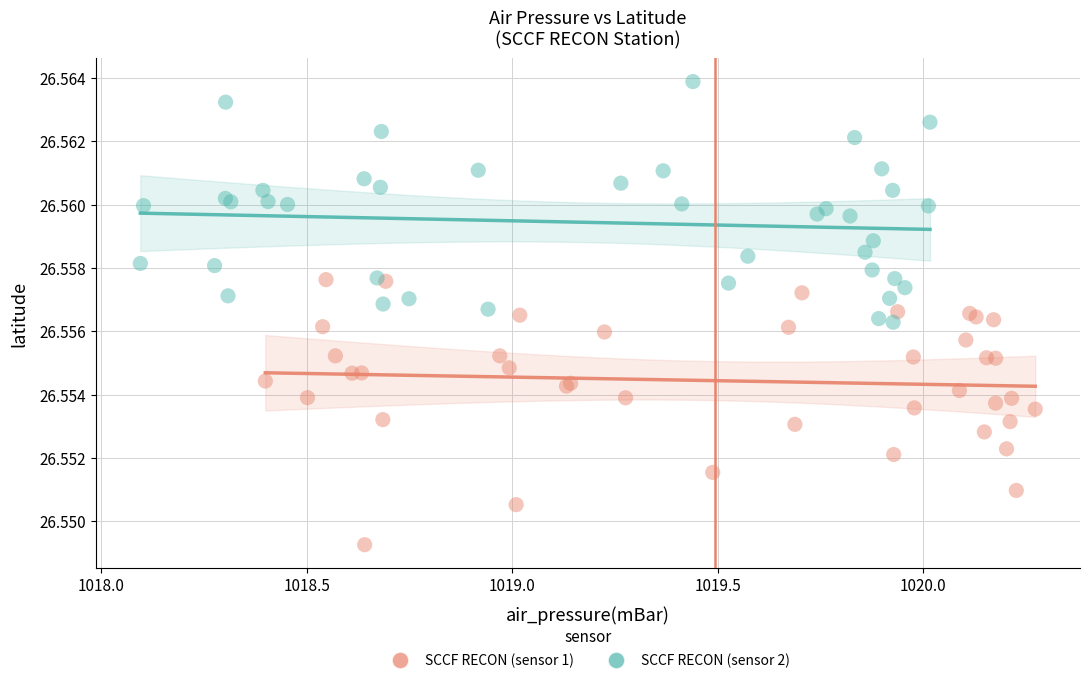

What are all the series names shown in the legend?

SCCF RECON (sensor 1), SCCF RECON (sensor 2)